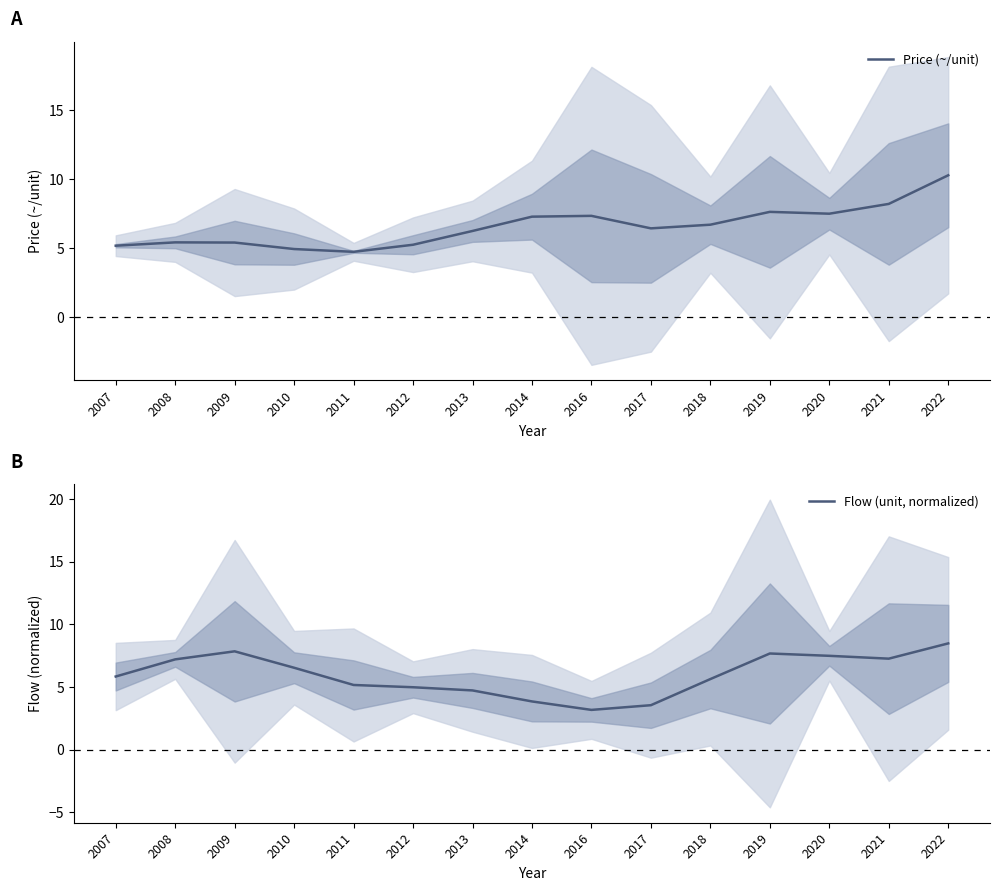

Reading right to left, what are all the values shown in this chart?

Price (~/unit): 10.3	8.2	7.5	7.6	6.7	6.4	7.3	7.3	6.2	5.2	4.7	4.9	5.4	5.4	5.2
Flow (unit, normalized): 8.5	7.3	7.5	7.7	5.6	3.5	3.2	3.8	4.7	5.0	5.2	6.5	7.8	7.2	5.8